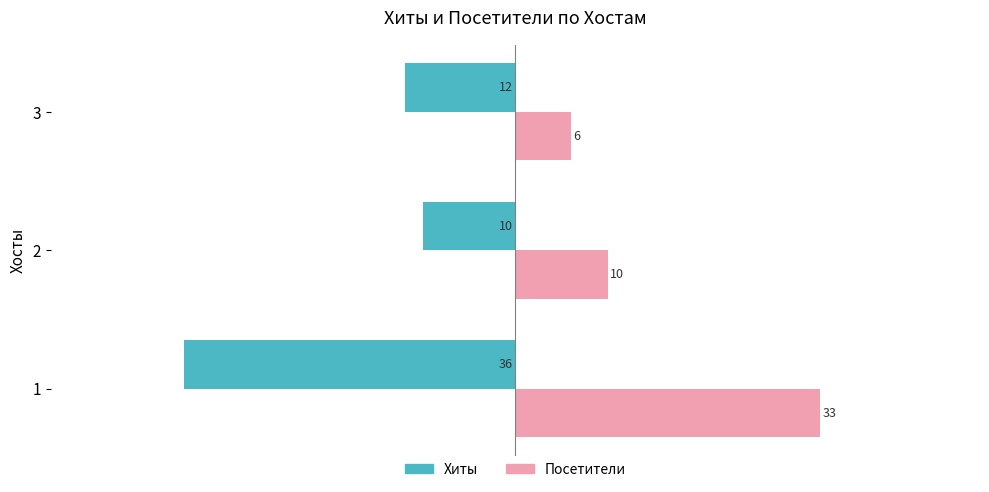

Which series has the widest spread of values?

Посетители